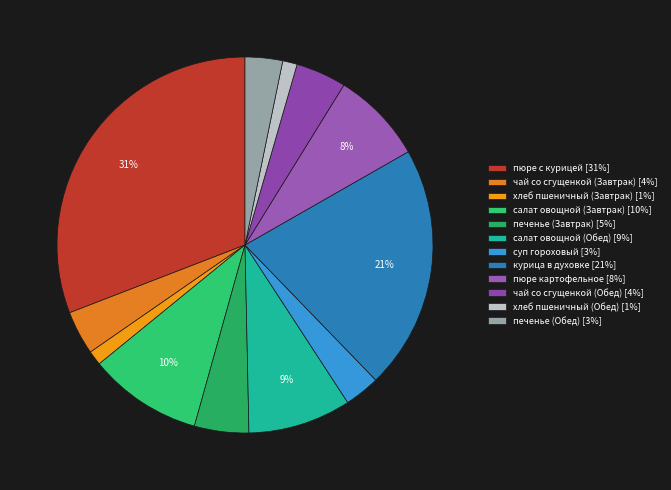

How many slices are in this pie chart?

12